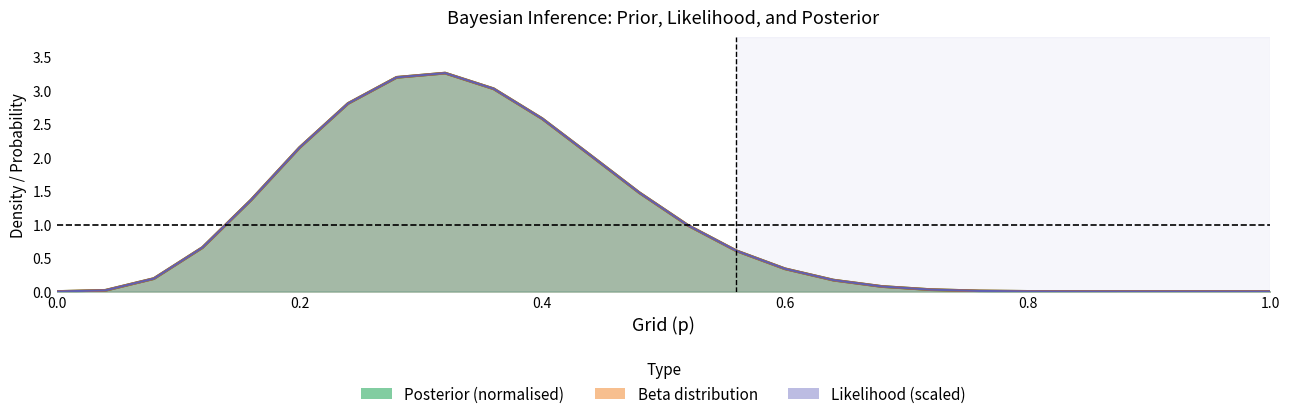

What is the value of the posterior_norm point at the 14th from the left?

1.0